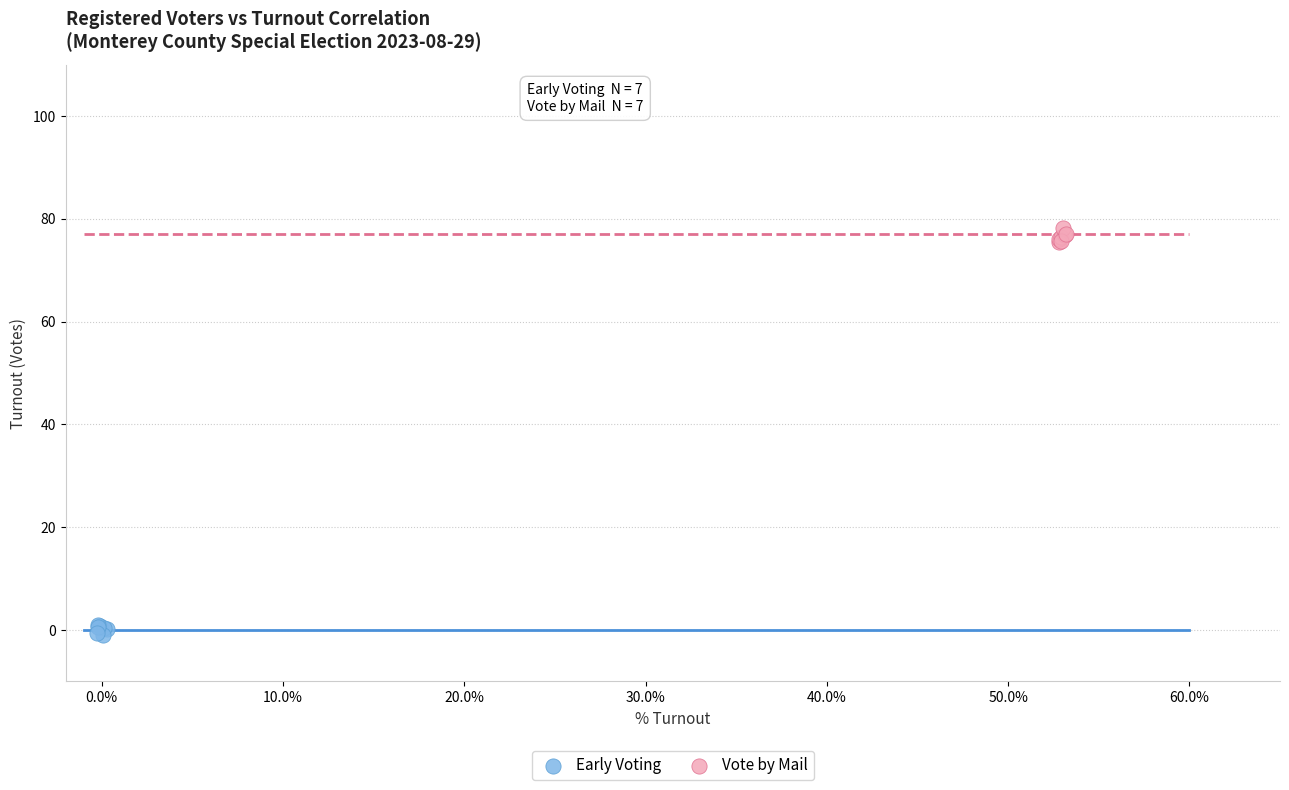

Which series contains the highest Y value?

Vote by Mail